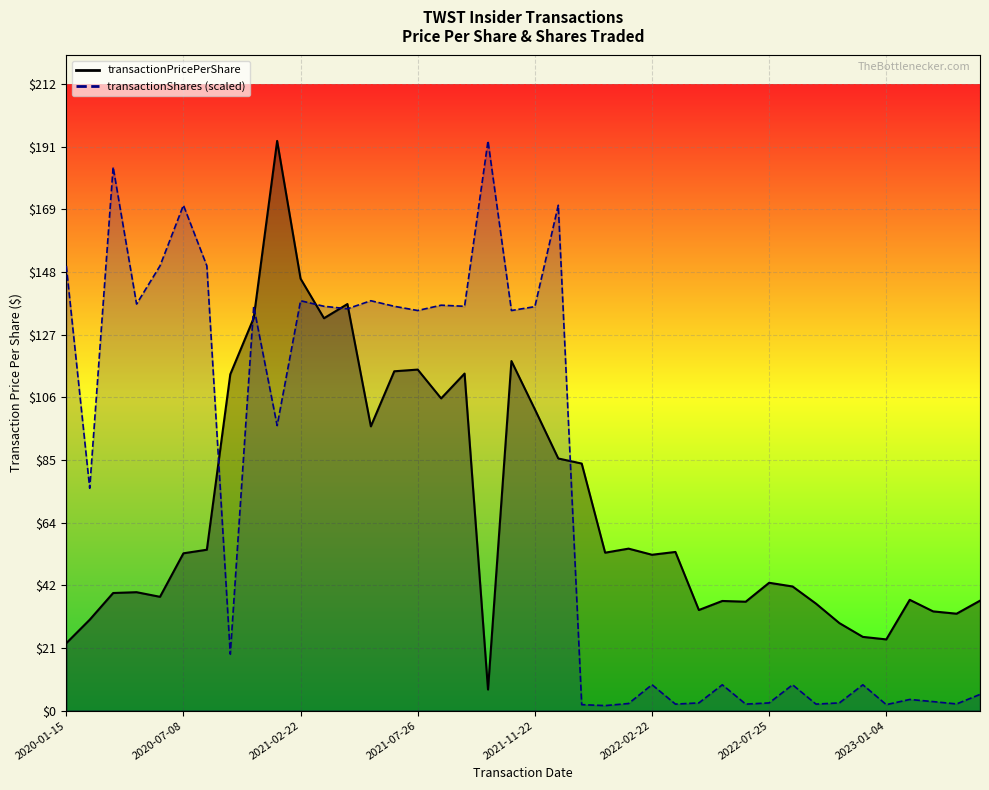

What is the label of the 19th point from the left?

2021-10-13